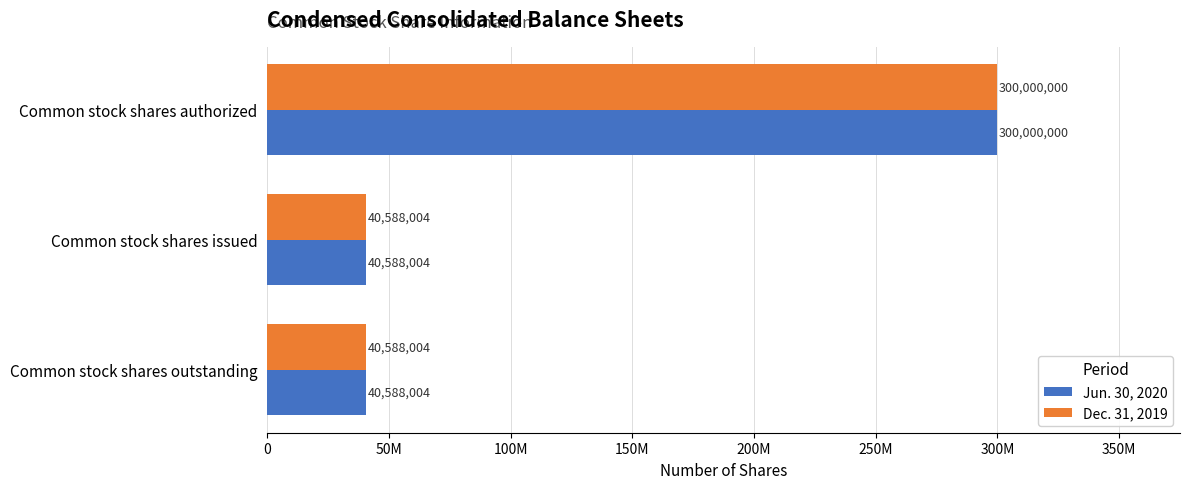

What are all the series names shown in the legend?

Jun. 30, 2020, Dec. 31, 2019